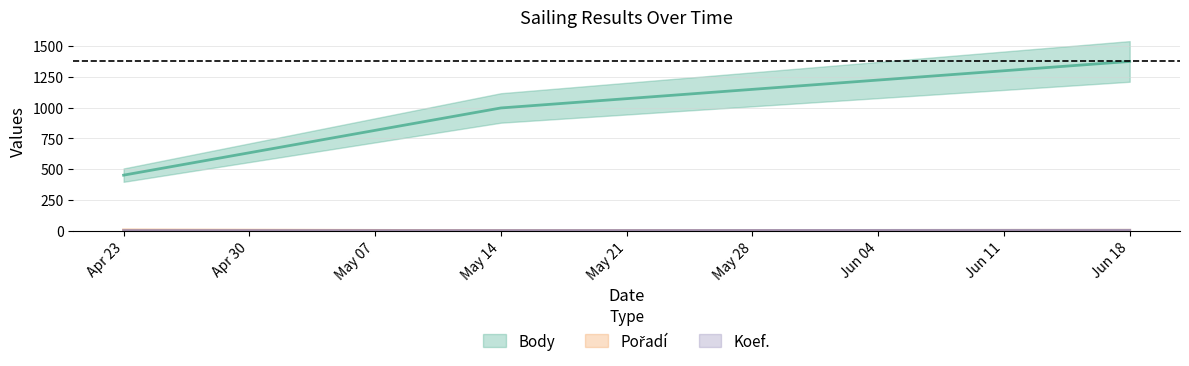

How many categories are shown in the chart?

3